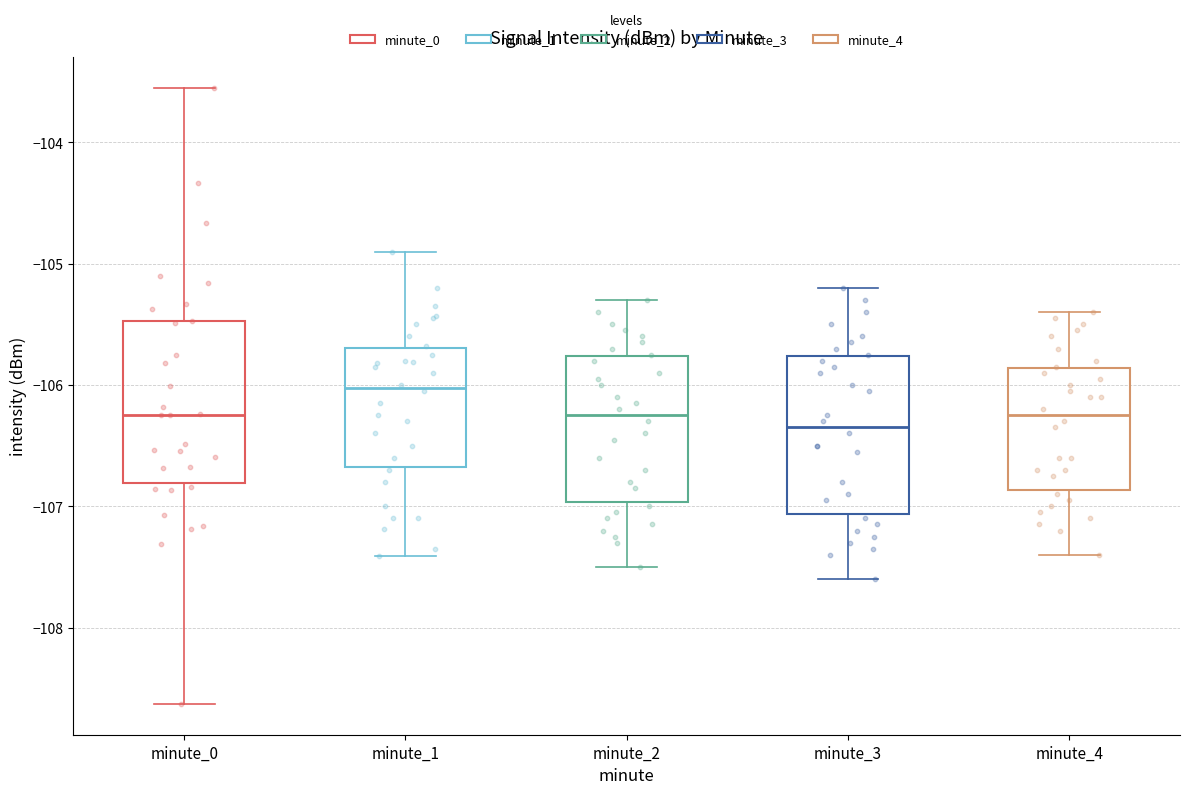

Reading left to right, read every box against the y-axis: the position of its median line, the range the box covers, and the ends of its whiskers. The values are not printed on the chart, so give them approximately, as read against the axis.

minute_0: median -106.2, box -106.8 to -105.5, whiskers -108.6 to -103.6
minute_1: median -106.0, box -106.7 to -105.7, whiskers -107.4 to -104.9
minute_2: median -106.2, box -107.0 to -105.8, whiskers -107.5 to -105.3
minute_3: median -106.3, box -107.1 to -105.8, whiskers -107.6 to -105.2
minute_4: median -106.2, box -106.9 to -105.9, whiskers -107.4 to -105.4